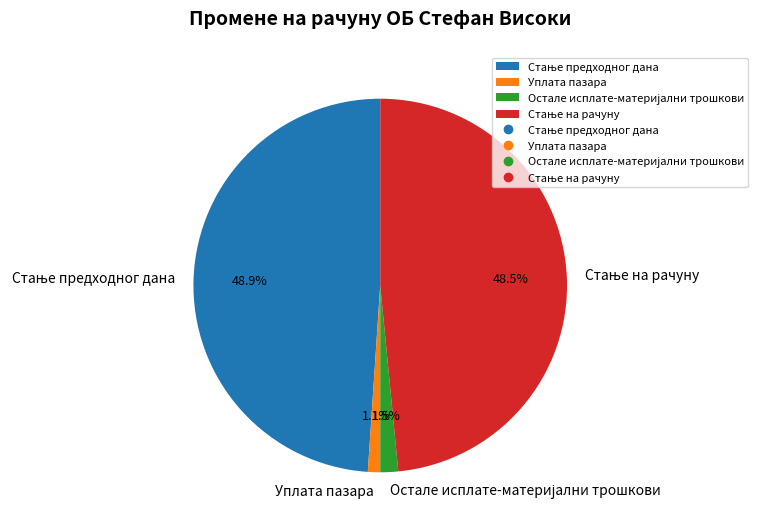

Does any single category account for the majority?

No